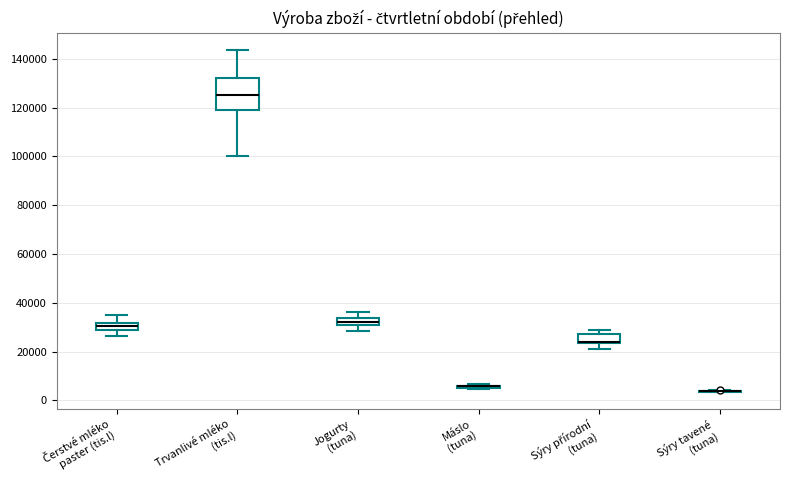

Comparing the boxes themselves (not the whiskers), which one is the tallest?

Trvanlivé mléko (tis.l)